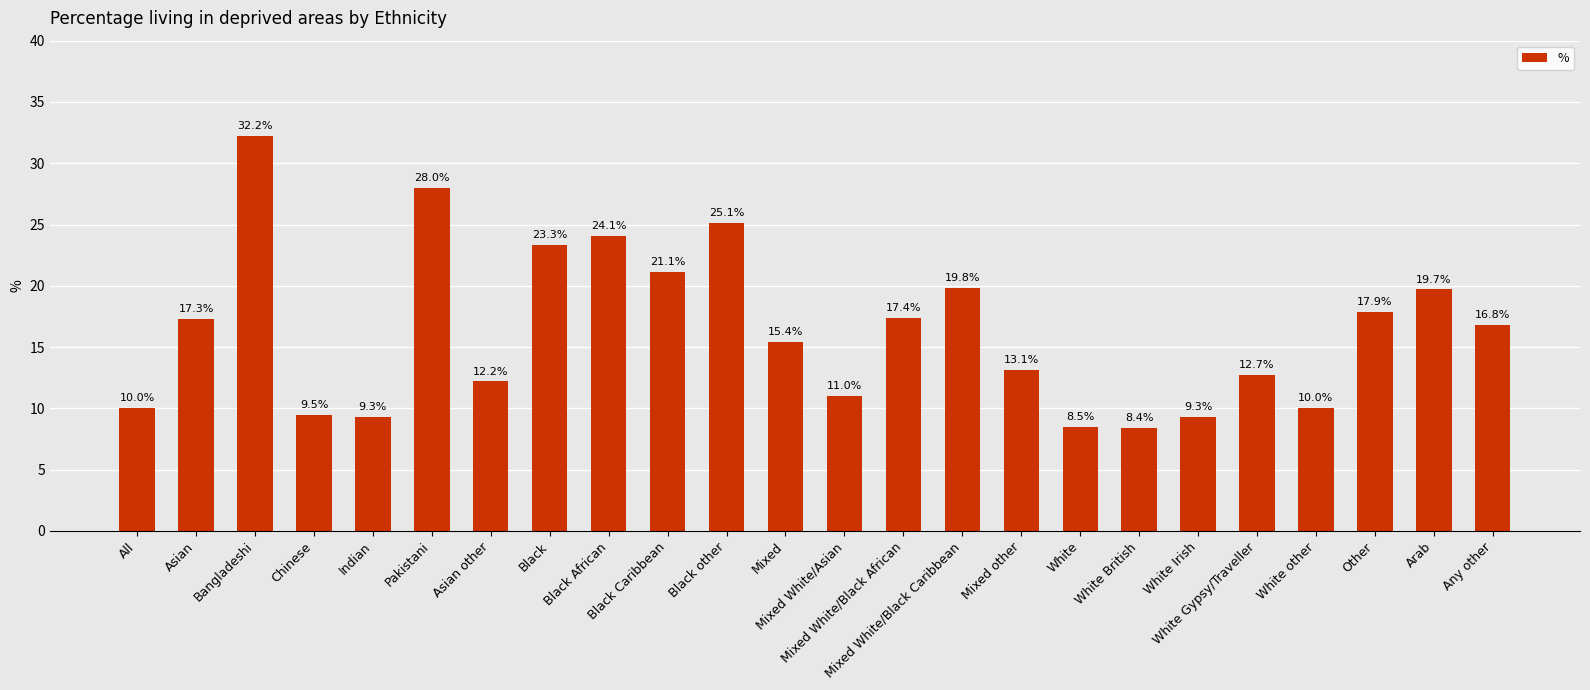

Read the value at White Gypsy/Traveller.

12.7